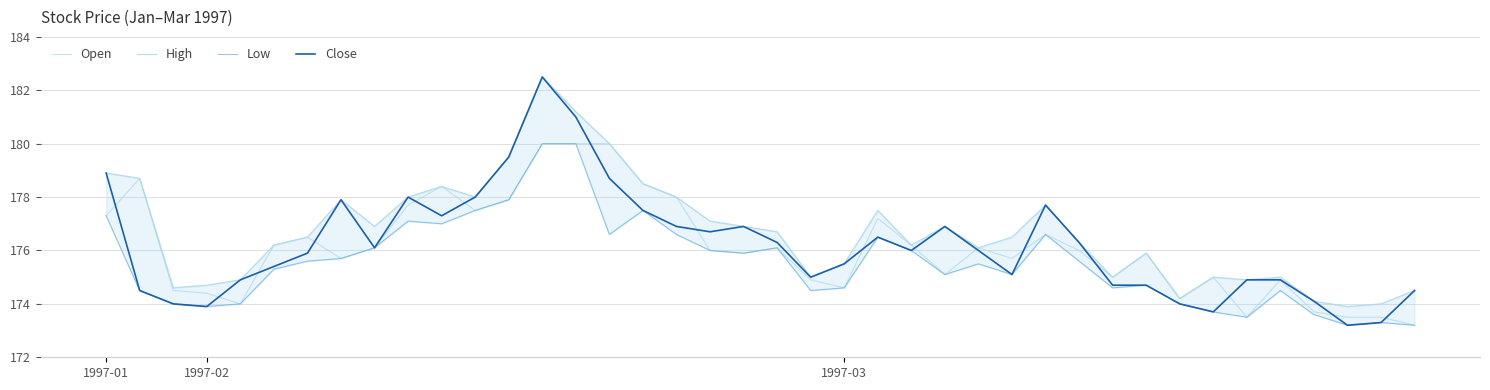

Which series has the largest total across all categories?

High